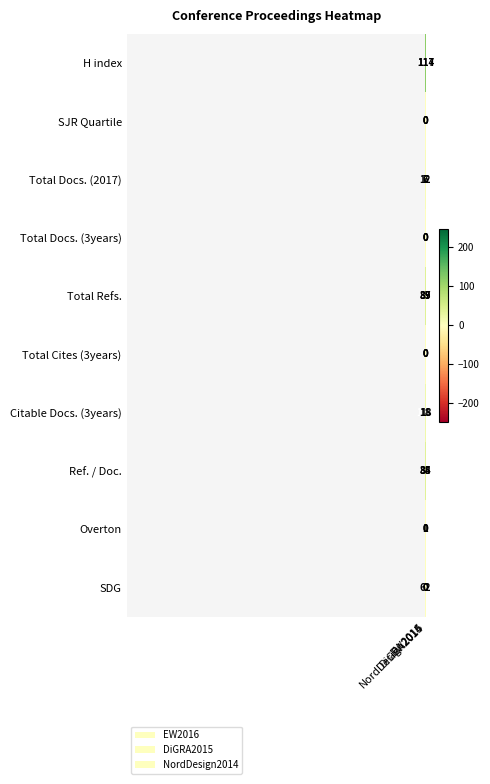

At how many categories does at least one series exceed 162?

1